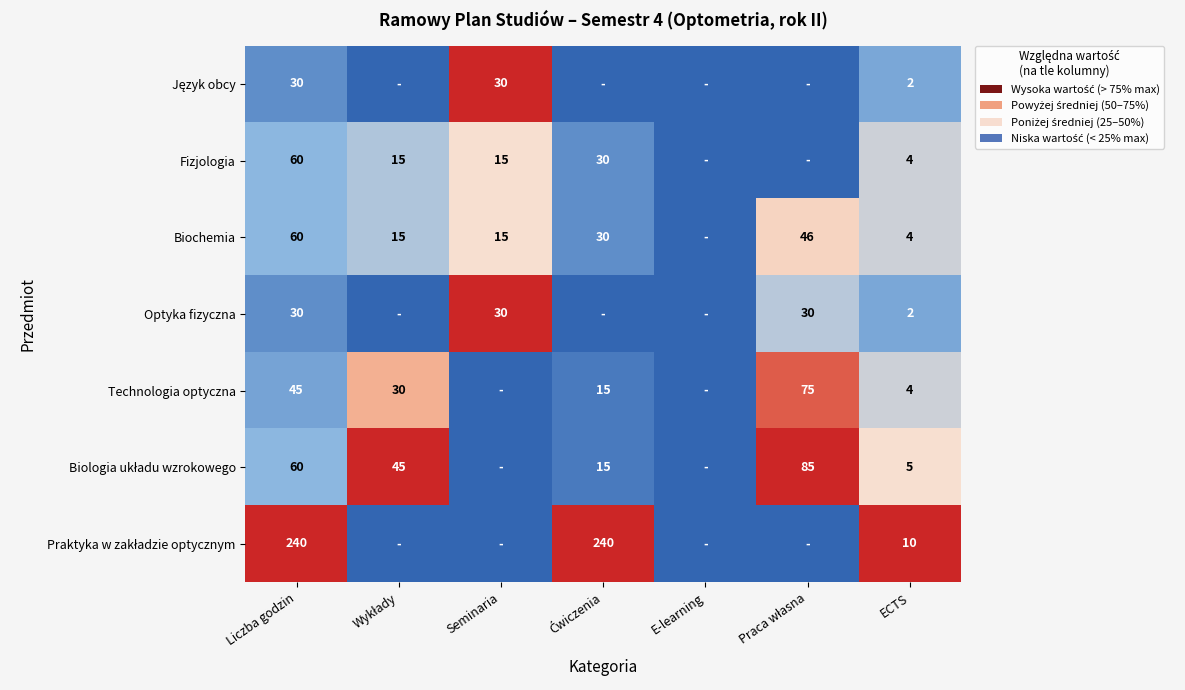

Is it true that Fizjologia equals 23 at Liczba godzin?

False